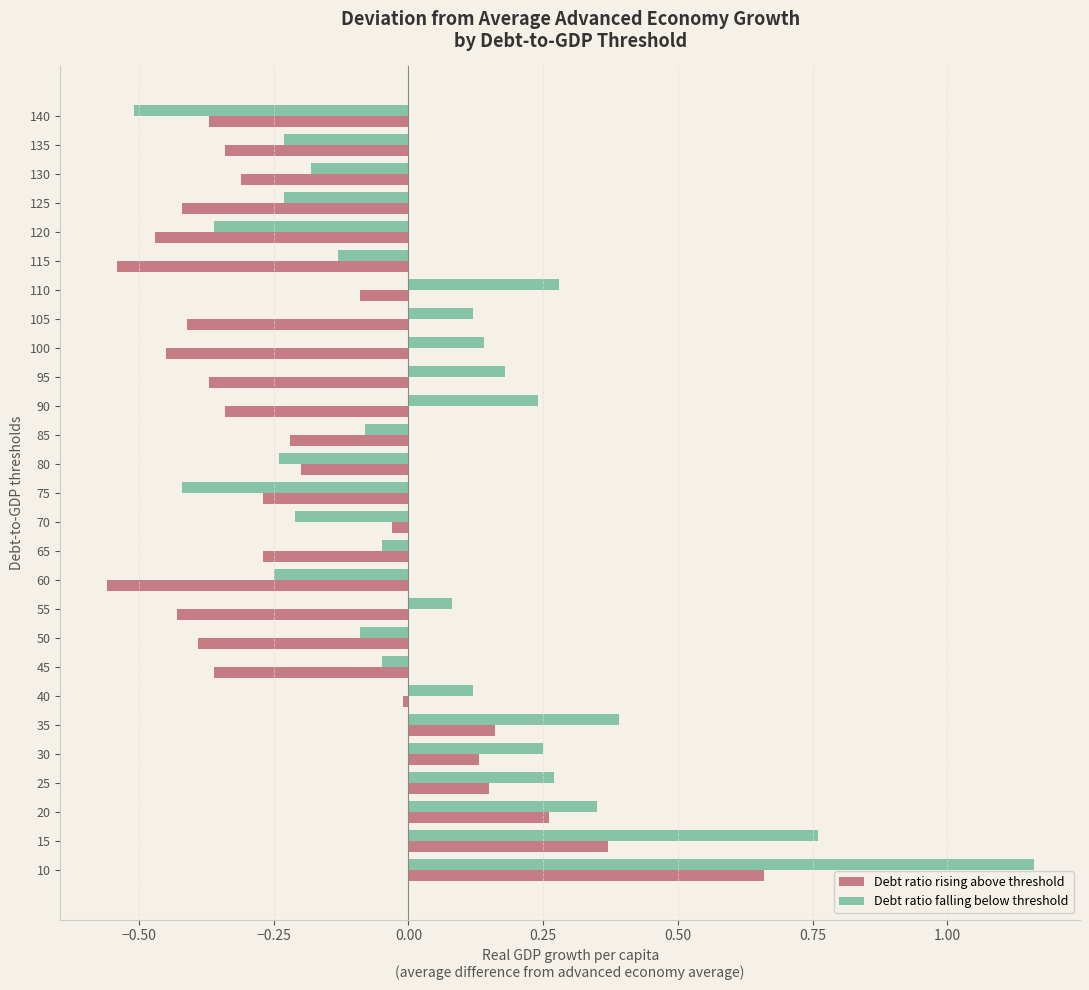

The Debt ratio rising above threshold series shows -0.3 at 115. True or false?

False